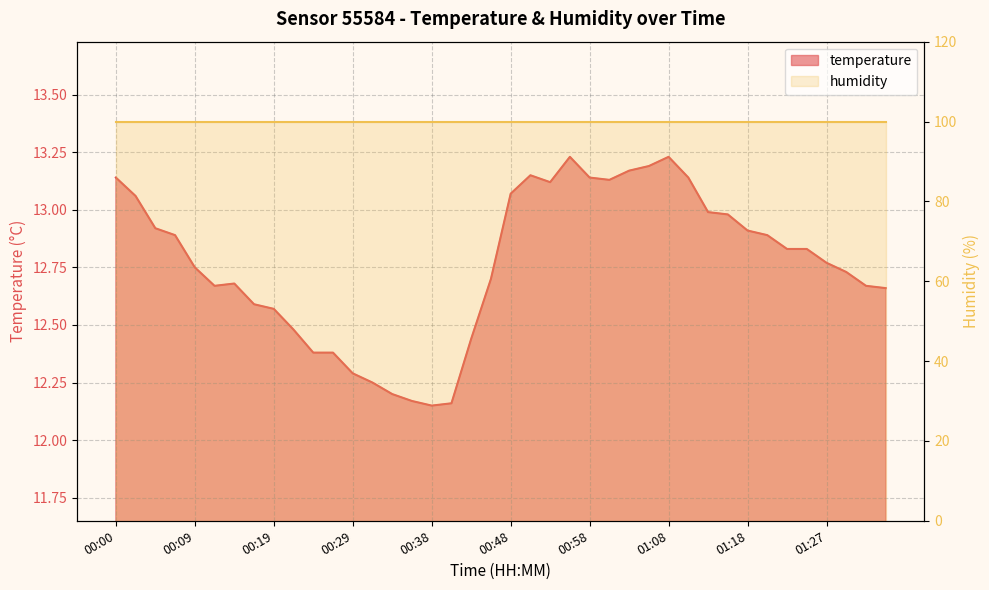

What is the label of the 20th point from the left?

00:46